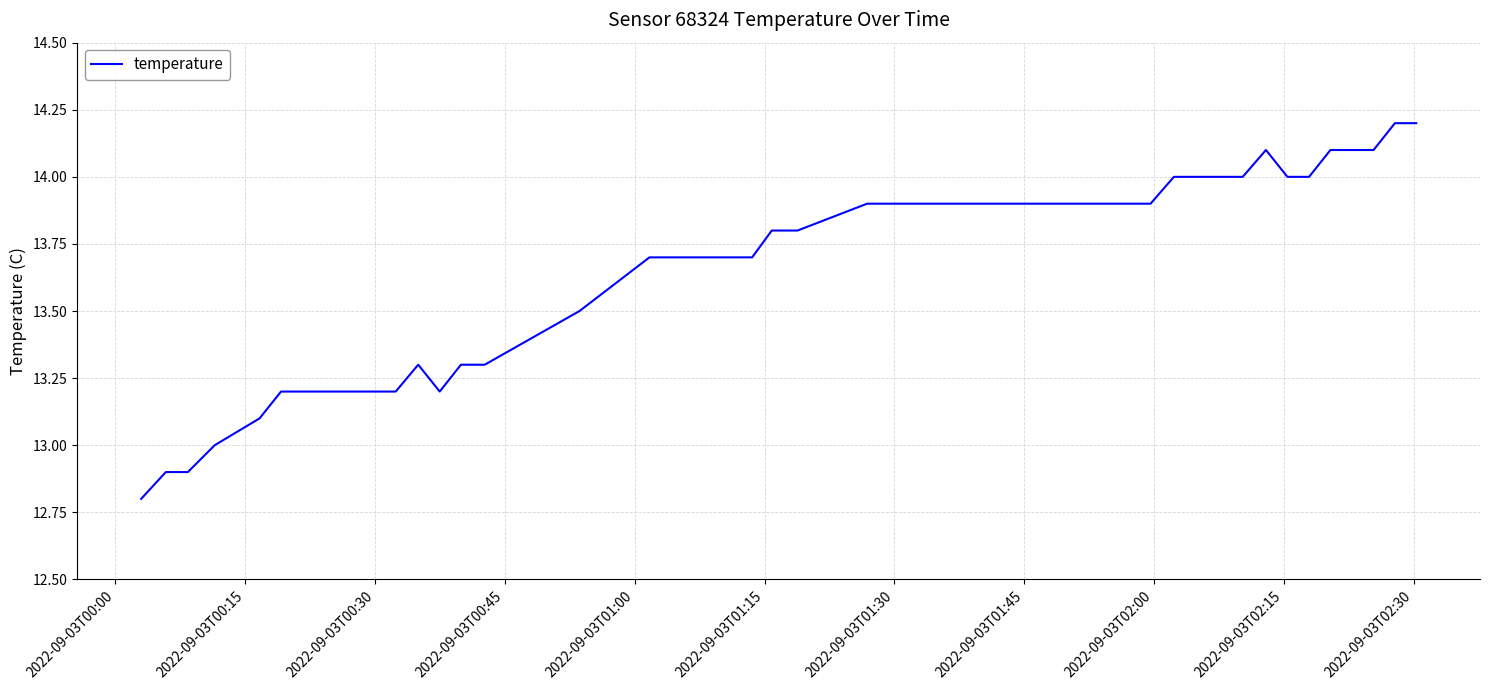

What is the difference between the maximum and minimum values?

1.4